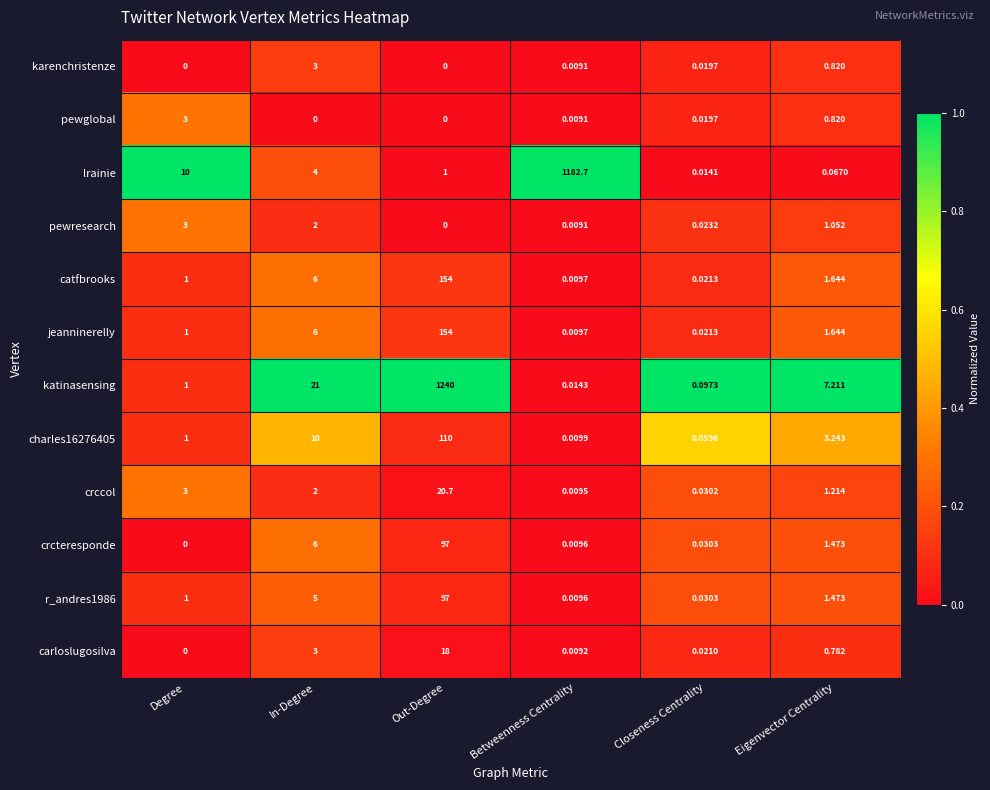

Where does the charles16276405 series first go above 3?

In-Degree